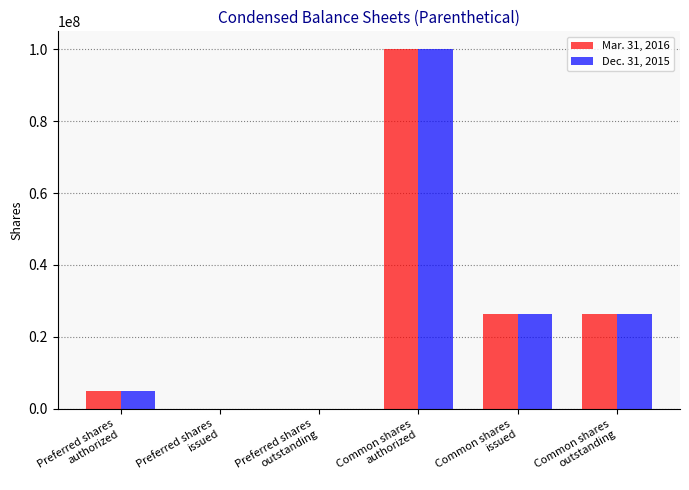

Reading right to left, what are all the values shown in this chart?

Mar. 31, 2016: 26332494	26332494	100000000	0	0	5000000
Dec. 31, 2015: 26332494	26332494	100000000	0	0	5000000